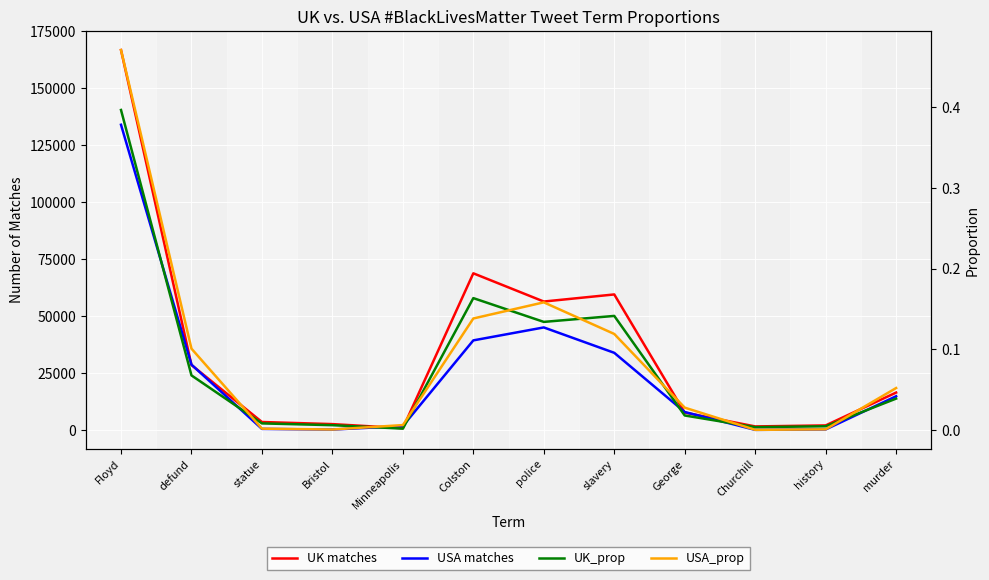

At which label is UK matches closest to 83860?

Colston